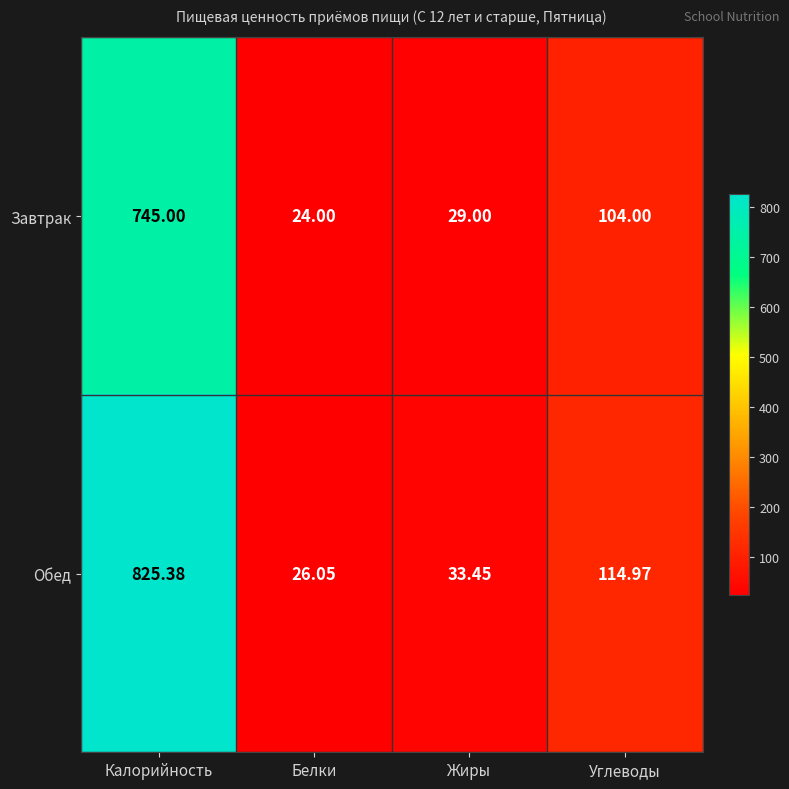

Where is Обед nearest to the value 425?

Углеводы